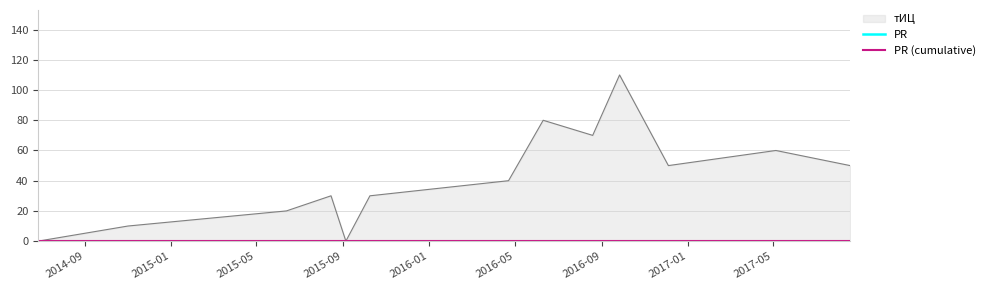

Rank the categories by value from highest to lowest.

2016-09-26, 2016-06-10, 2016-08-19, 2017-05-05, 2016-12-04, 2017-08-18, 2016-04-22, 2015-08-15, 2015-10-09, 2015-06-13, 2014-11-01, 2014-06-27, 2015-09-05